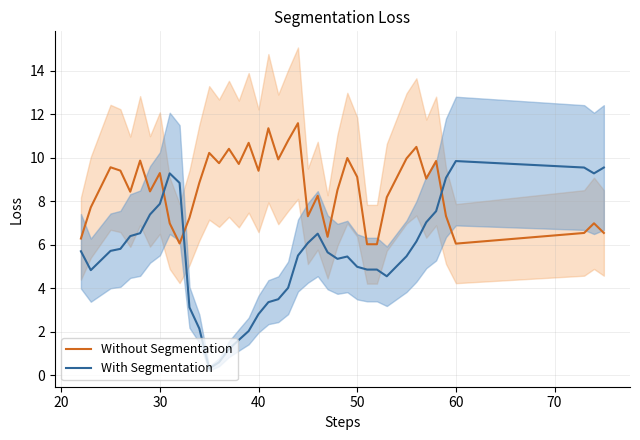

How many interior local valleys does the With Segmentation series have?

5